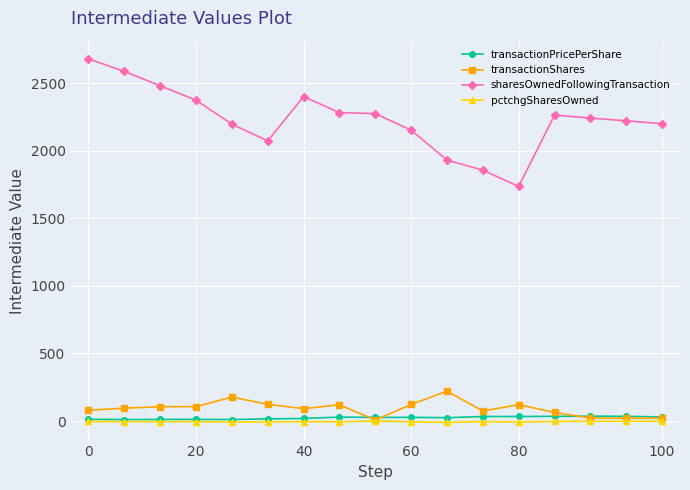

What is the value of the transactionShares point at the 1st from the left?

80.0